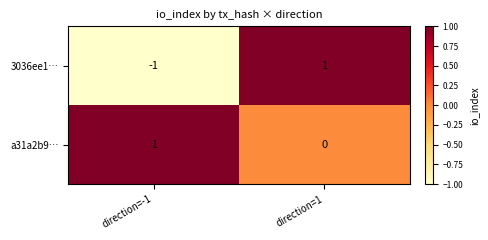

How many distinct data groups are displayed?

2